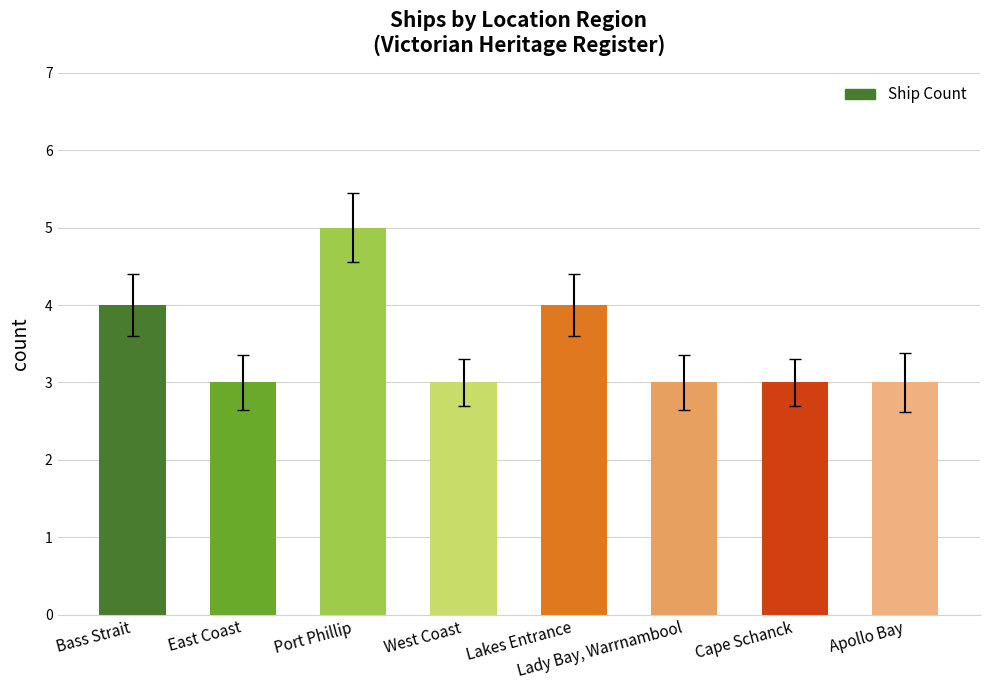

At which category does the chart reach its peak across all series?

Port Phillip